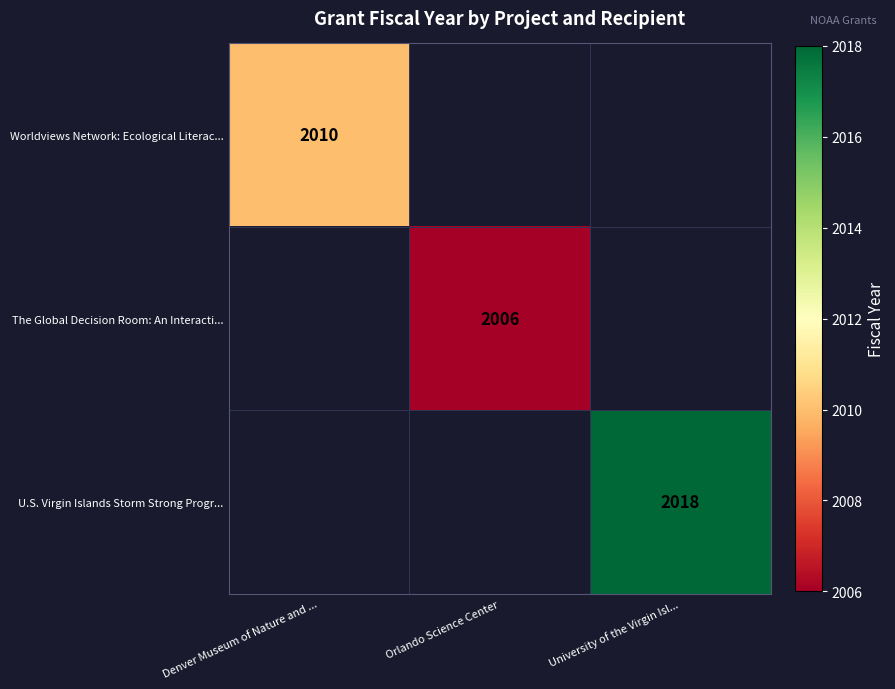

The value of Worldviews Network: Ecological Literac... at Denver Museum of Nature and ... is 462. True or false?

False